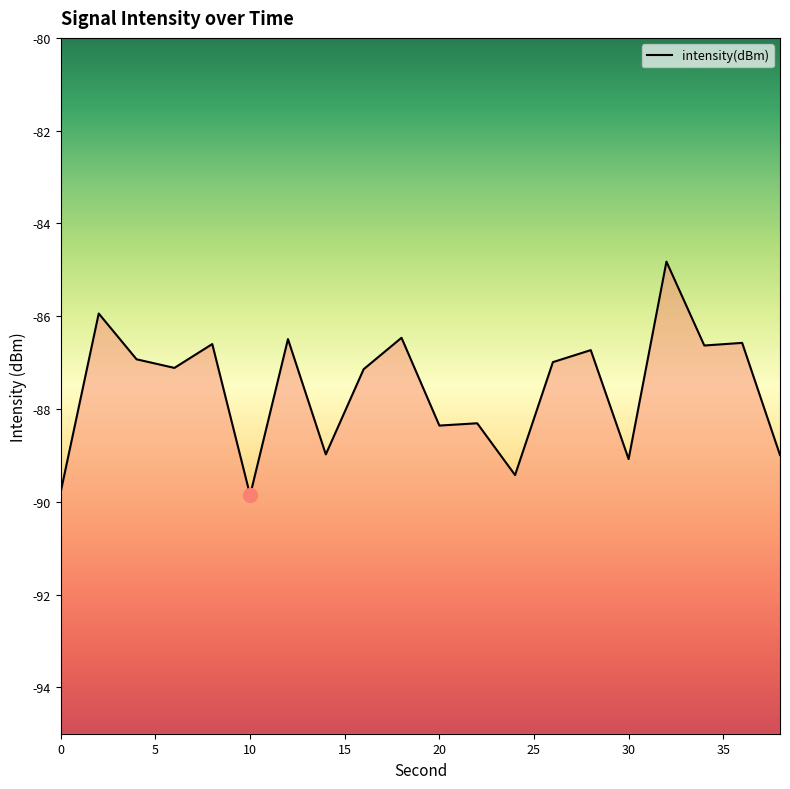

What is the value of the 3rd point from the left?

-86.9